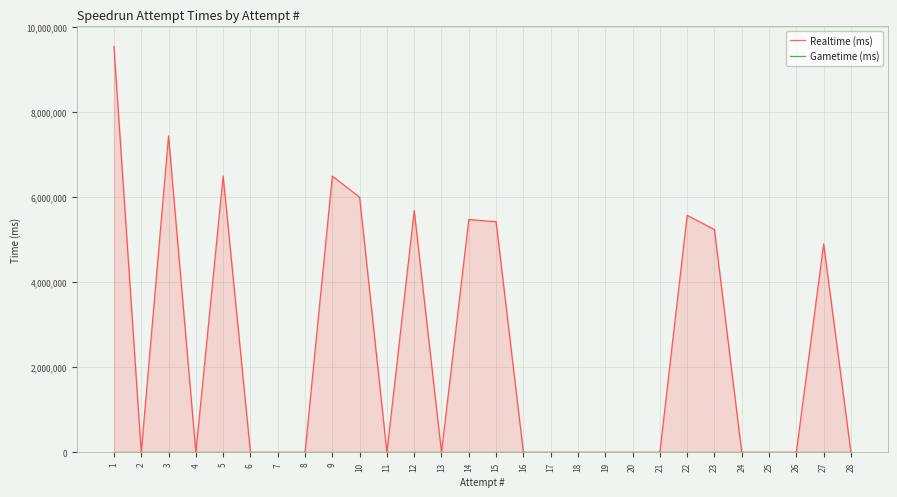

Reading right to left, transcribe all the data shown in this chart.

Realtime (ms): 1=9553240	2=0	3=7447947	4=0	5=6503365	6=0	7=0	8=0	9=6501865	10=6005344	11=0	12=5690966	13=0	14=5480124	15=5427977	16=0	17=0	18=0	19=0	20=0	21=0	22=5579765	23=5242780	24=0	25=0	26=0	27=4904515	28=0
Gametime (ms): 1=0	2=0	3=0	4=0	5=0	6=0	7=0	8=0	9=0	10=0	11=0	12=0	13=0	14=0	15=0	16=0	17=0	18=0	19=0	20=0	21=0	22=0	23=0	24=0	25=0	26=0	27=0	28=0